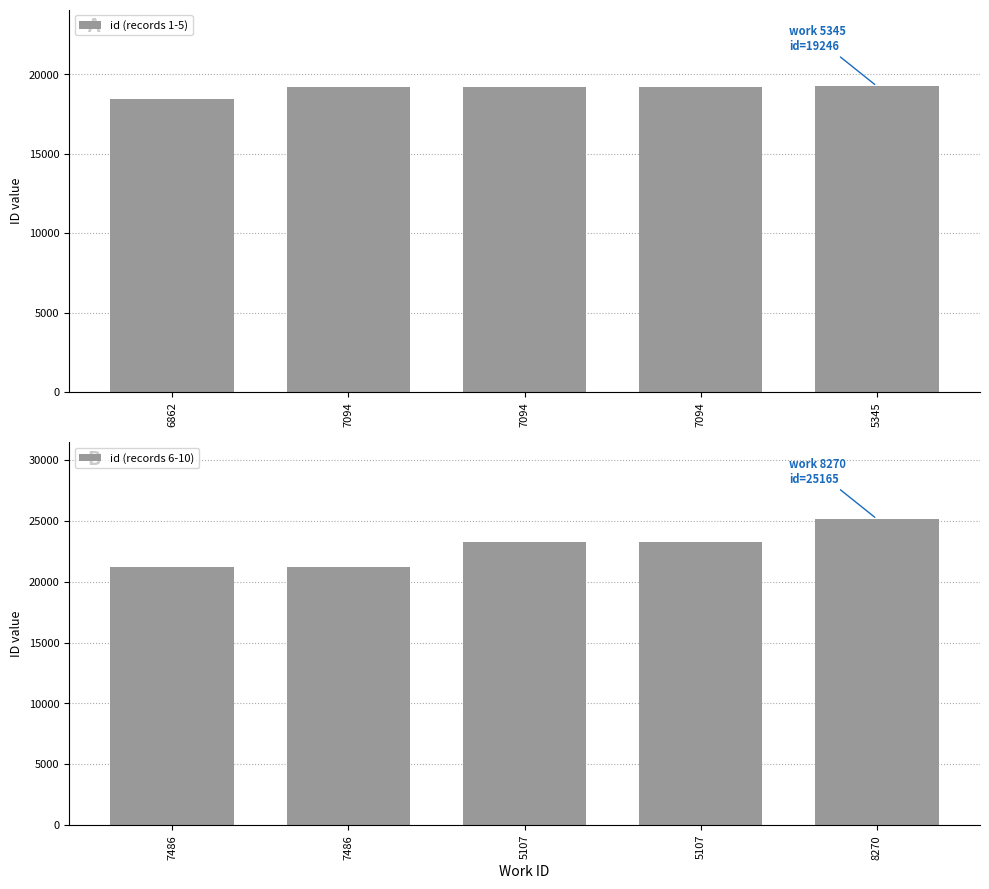

Between 7094 and 7094, which is larger?

7094